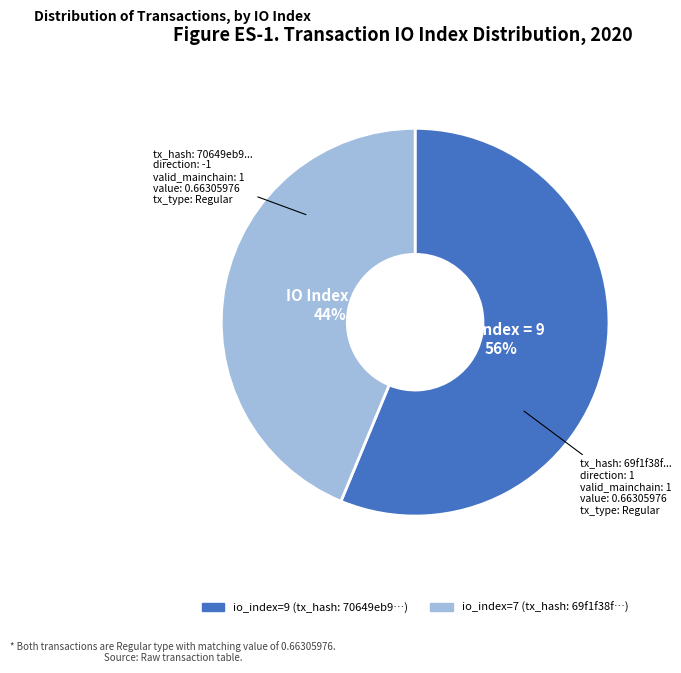

To the nearest percent, what percentage of the pie is io_index=9?

56%